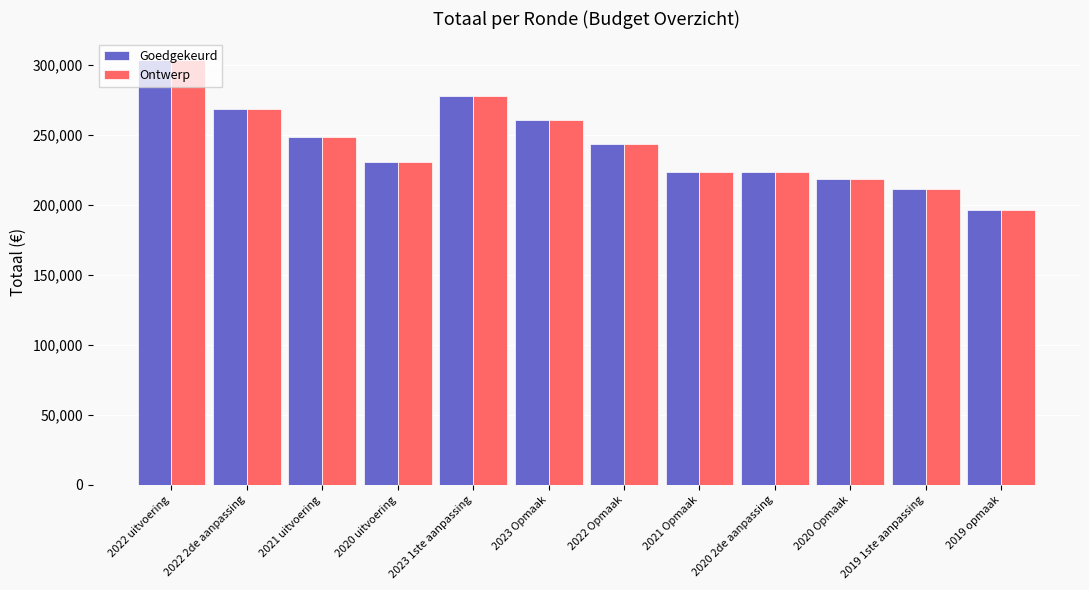

Count the number of categories in the chart.

12